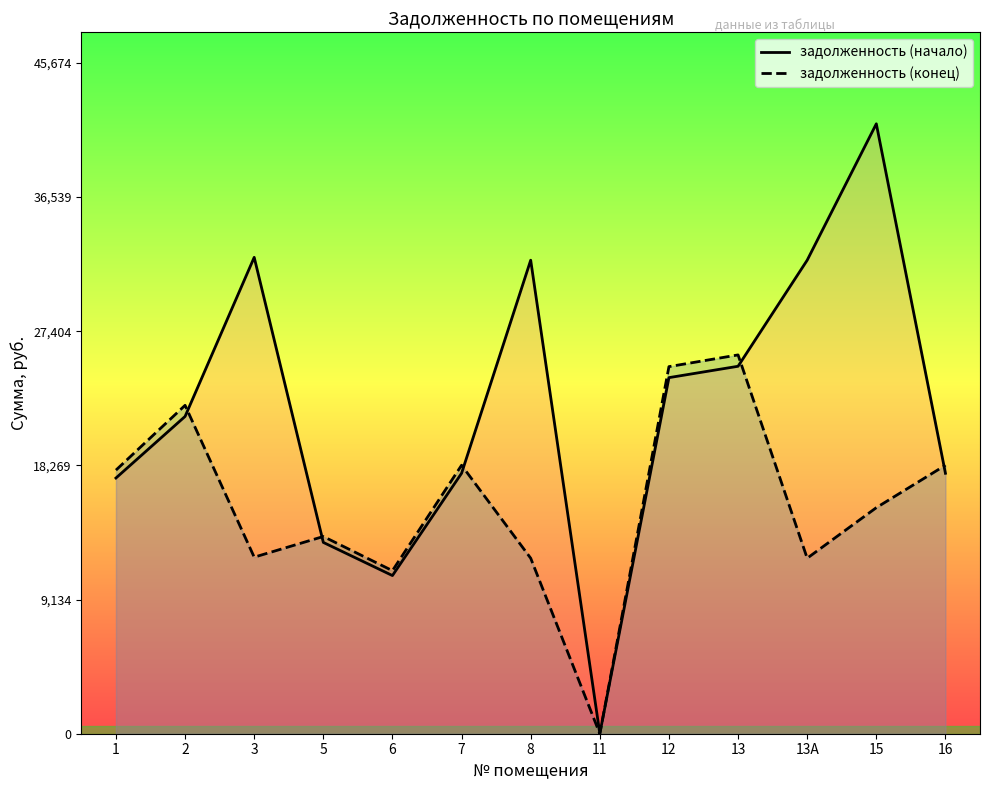

What are all the series names shown in the legend?

задолженность (начало), задолженность (конец)